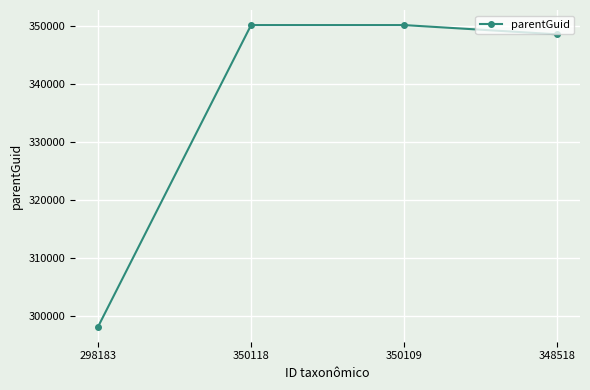

Reading left to right, extract all data points from this chart.

298180	350107	350107	348515